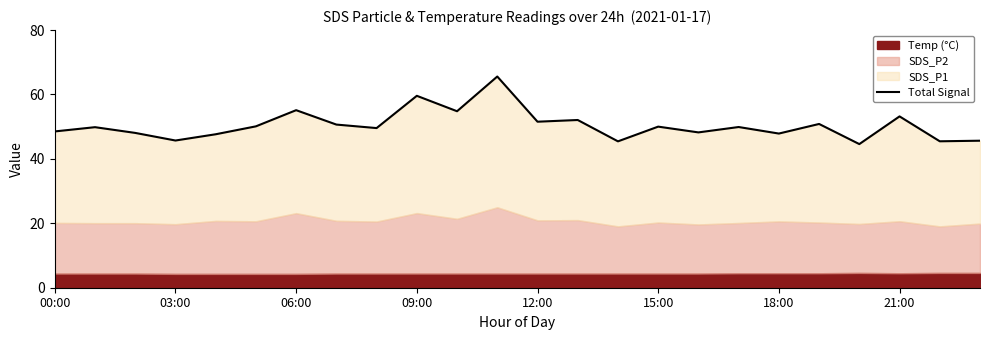

What is the difference between the maximum and minimum values?

21.0